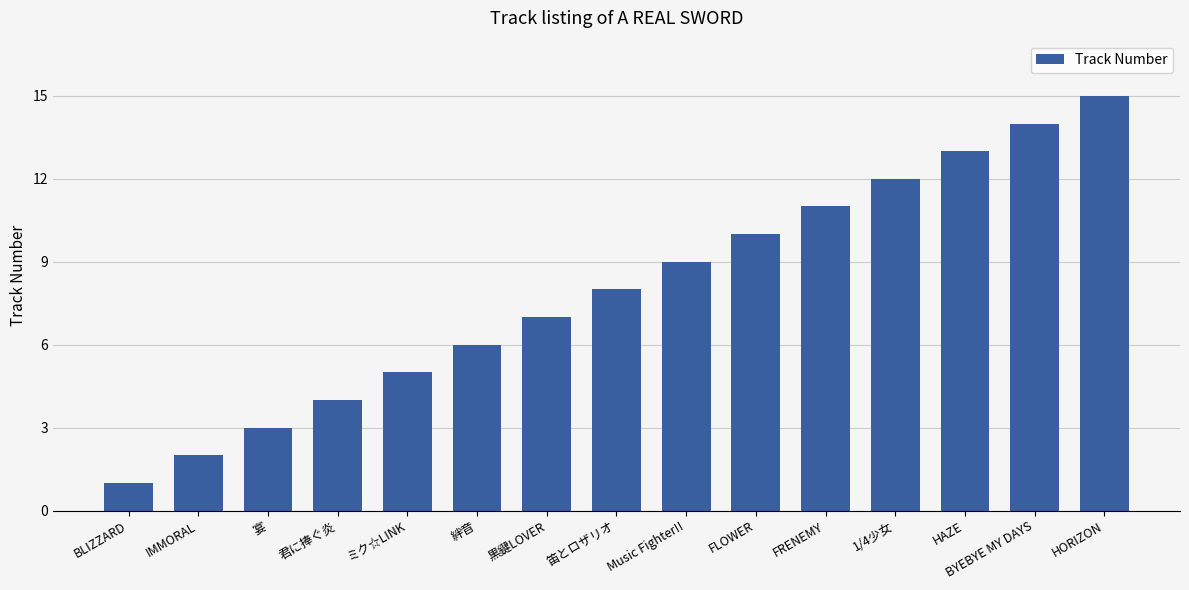

Rank the categories by value from lowest to highest.

BLIZZARD, IMMORAL, 宴, 君に捧ぐ炎, ミク☆LINK, 絆音, 黒鍵LOVER, 笛とロザリオ, Music Fighter!!, FLOWER, FRENEMY, 1/4少女, HAZE, BYEBYE MY DAYS, HORIZON